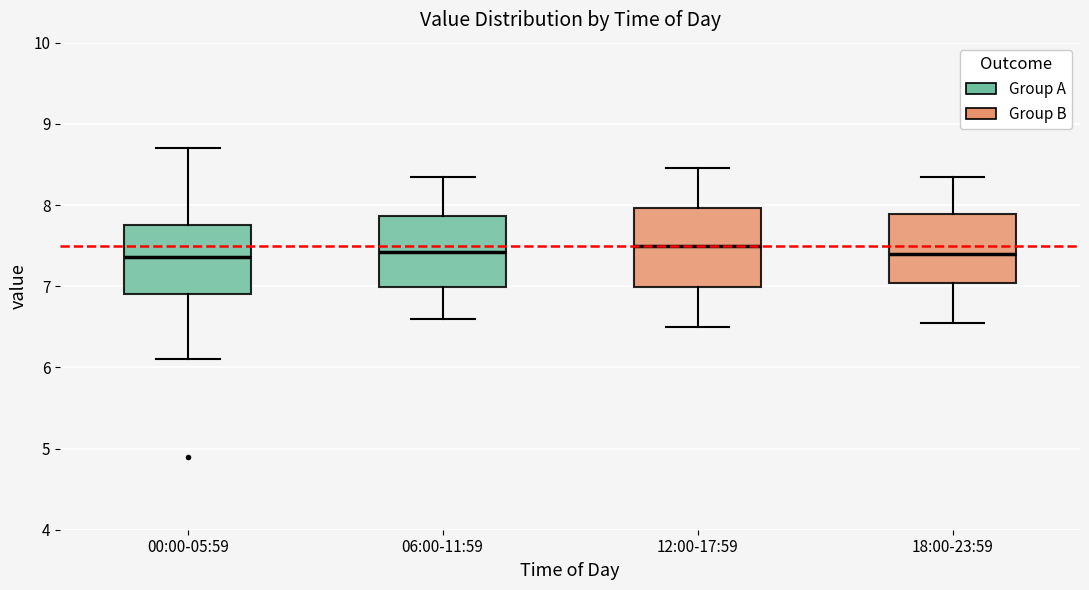

Comparing the boxes themselves (not the whiskers), which one is the tallest?

12:00-17:59